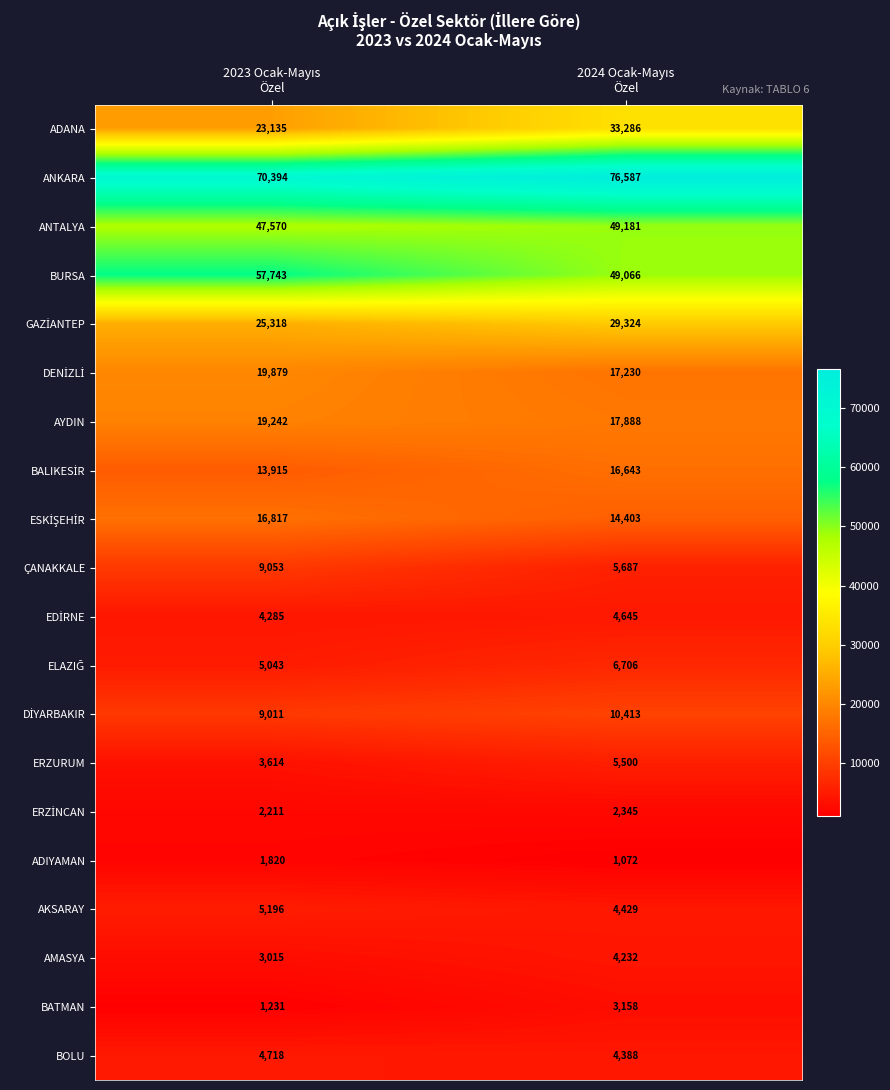

At how many categories does at least one series exceed 15787?

2